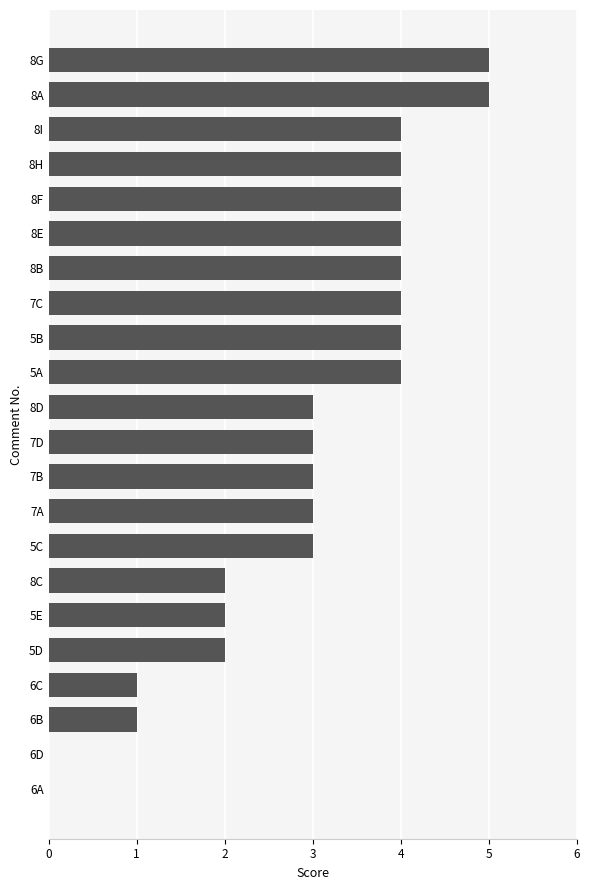

What is the greatest value displayed?

5